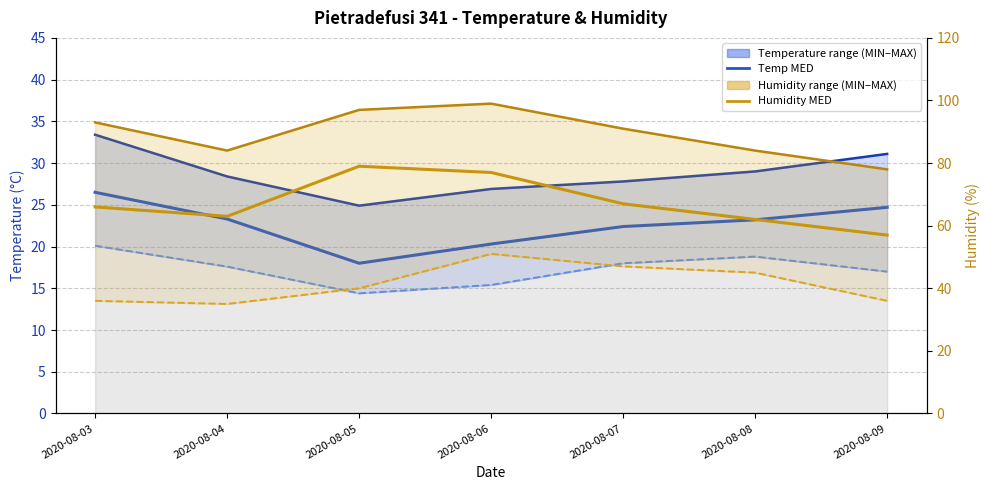

Which series changed the most between 2020-08-06 and 2020-08-09?

Humidity MED